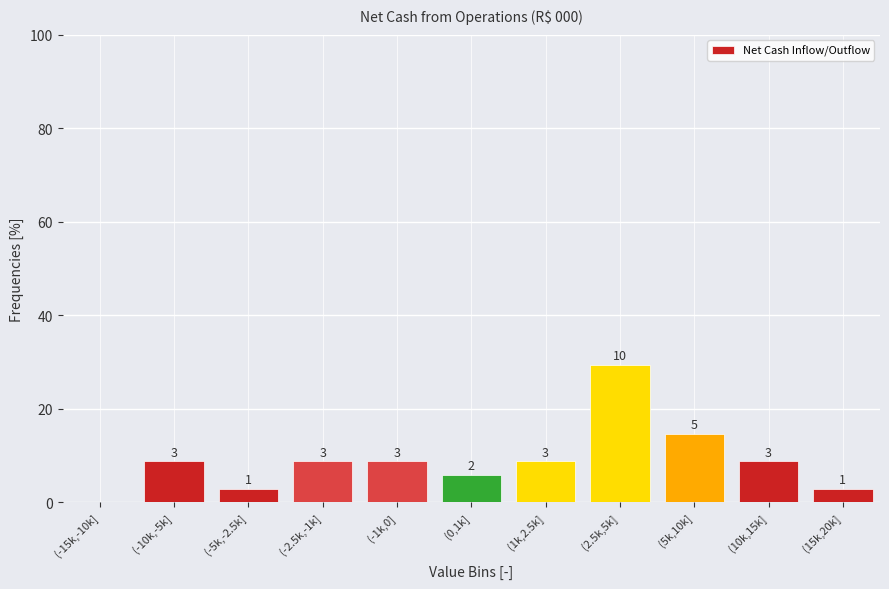

Are the bars horizontal?

No